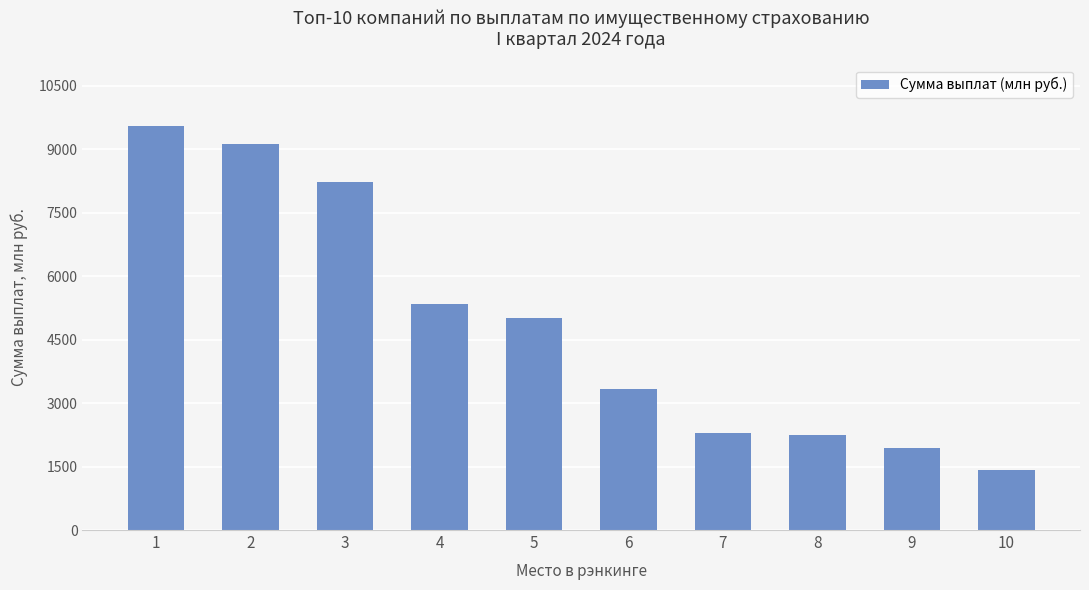

Which label corresponds to the smallest value in the chart?

10